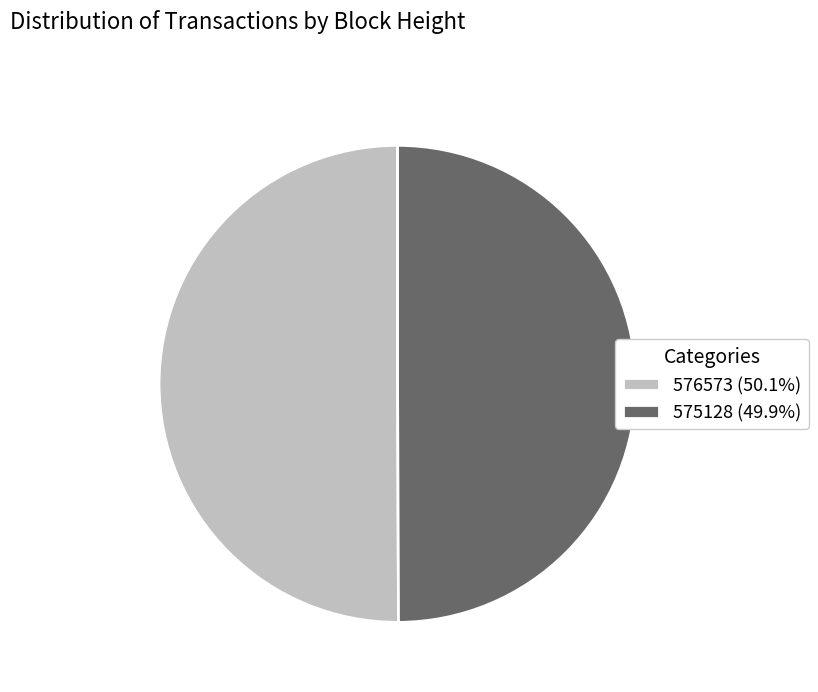

Approximately how many times larger is the value at 575128 (49.9%) compared to 576573 (50.1%)?

1.0